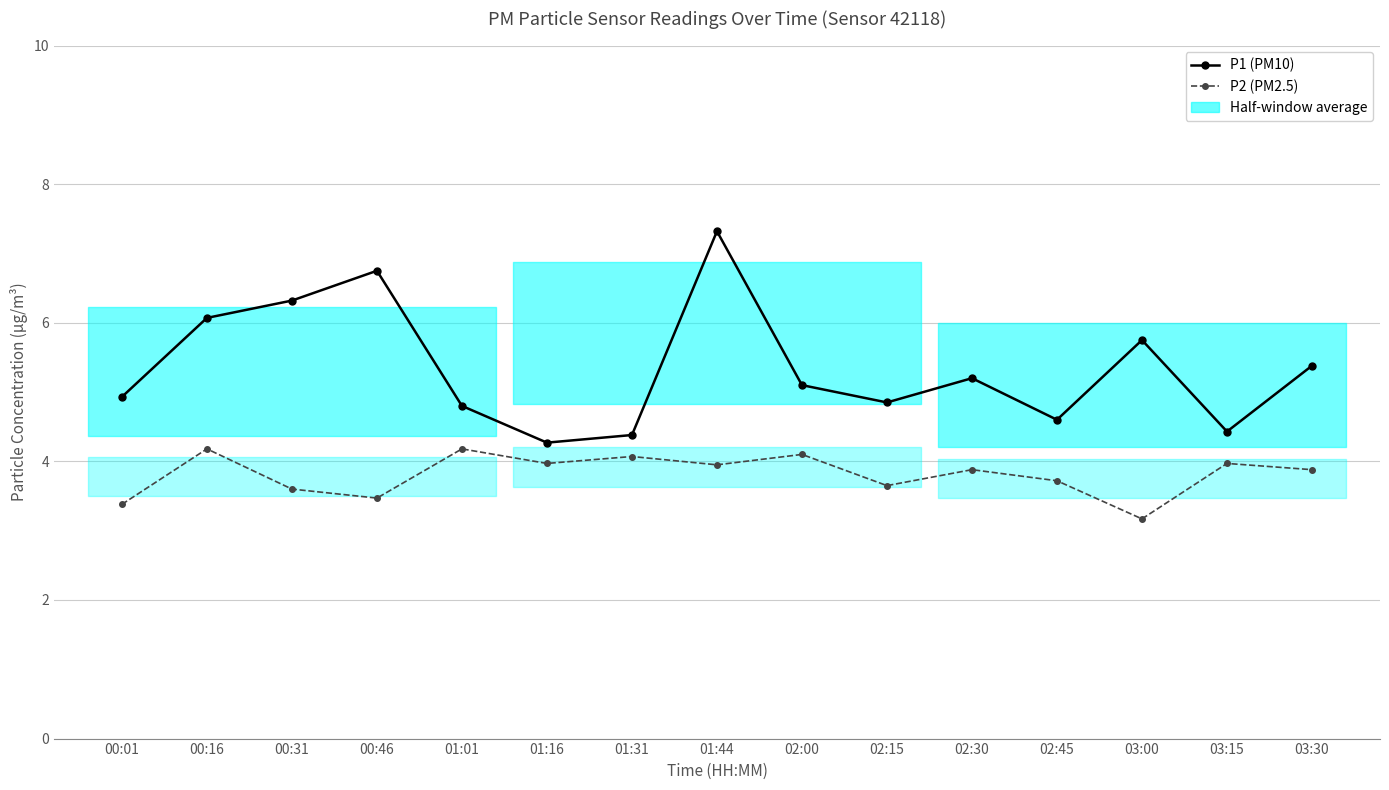

What is the lowest value of the P1 (PM10) series?

4.3